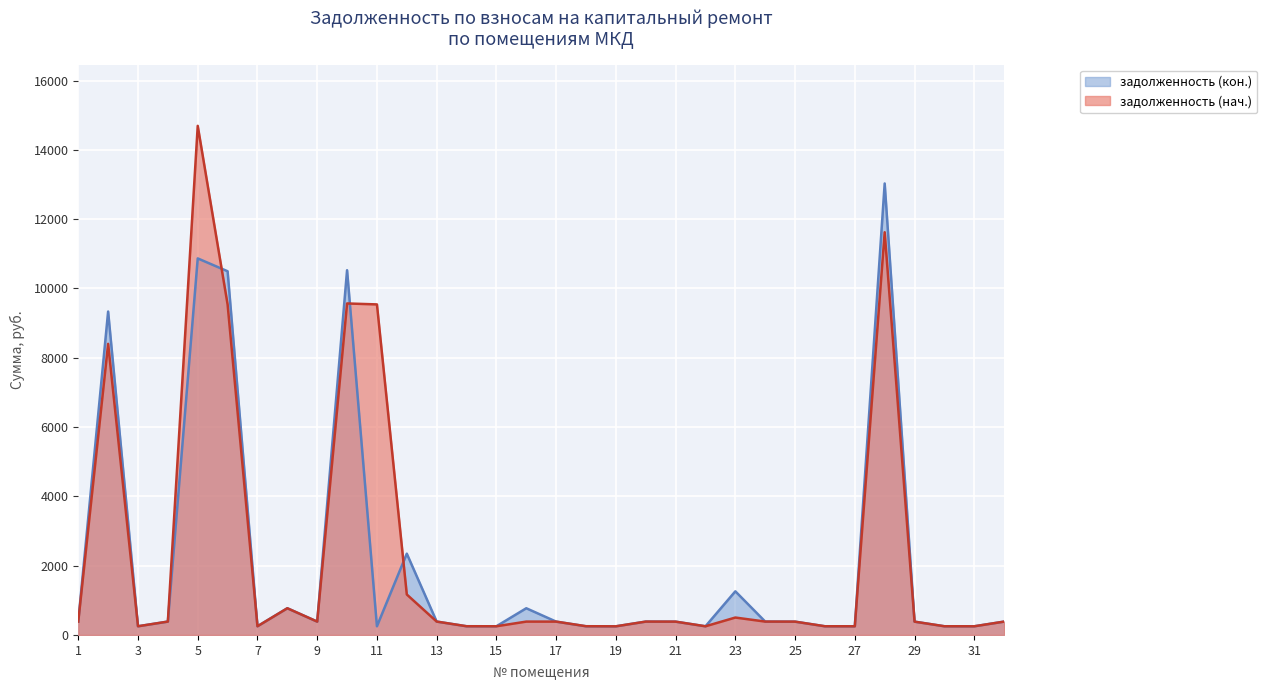

Which series has the widest spread of values?

задолженность (нач.)